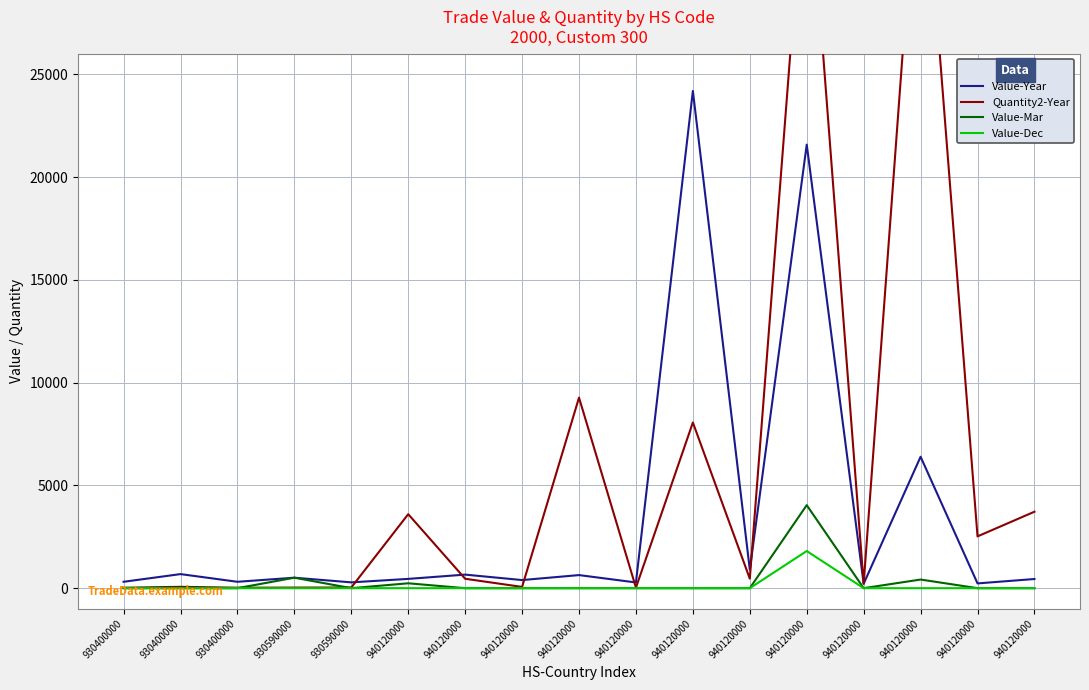

Is this an area chart (filled region under the line)?

No